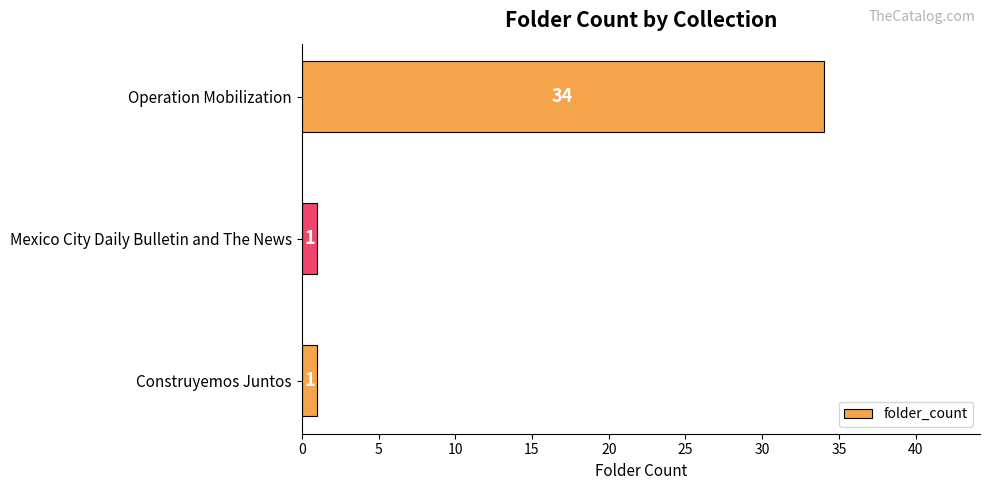

Between Operation Mobilization and Mexico City Daily Bulletin and The News, which is larger?

Operation Mobilization